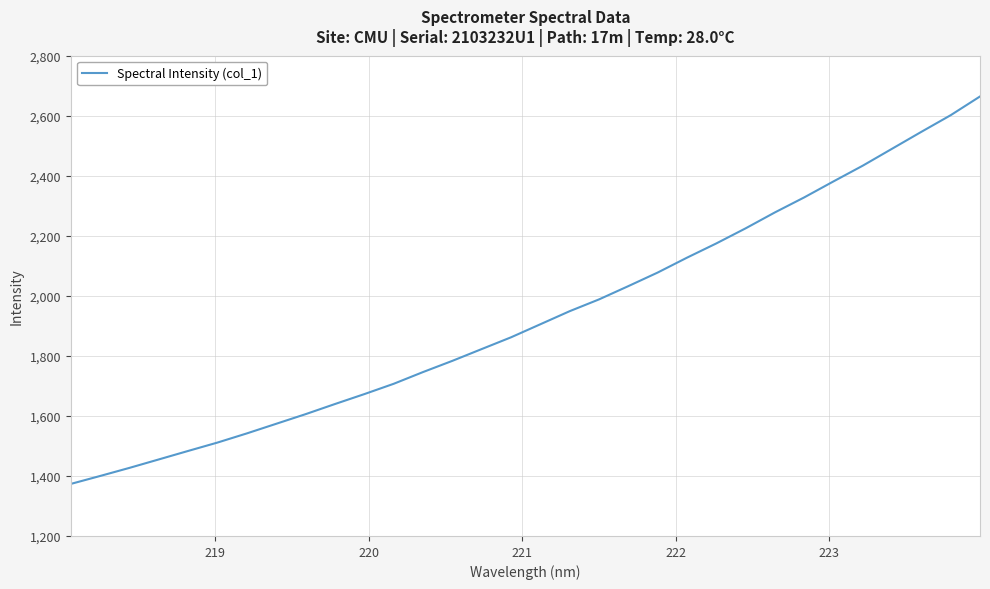

What is the difference between the maximum and minimum values?

1290.8